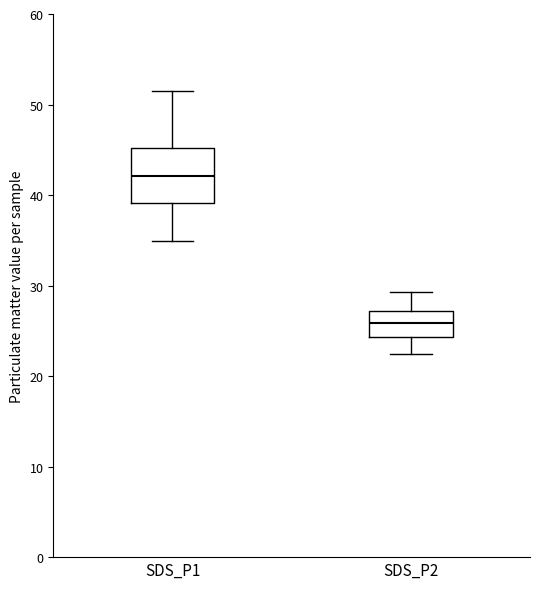

Where is the upper edge of the box for SDS_P2 on the y-axis? The values are not printed on the chart, so give them approximately, as read against the axis.

27